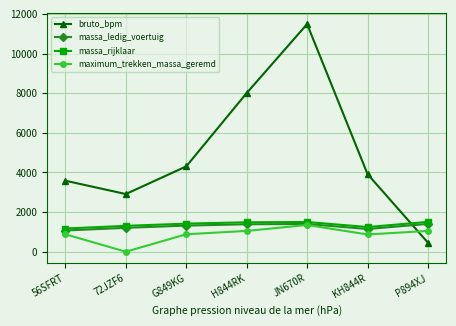

Count the number of data series in this chart.

4